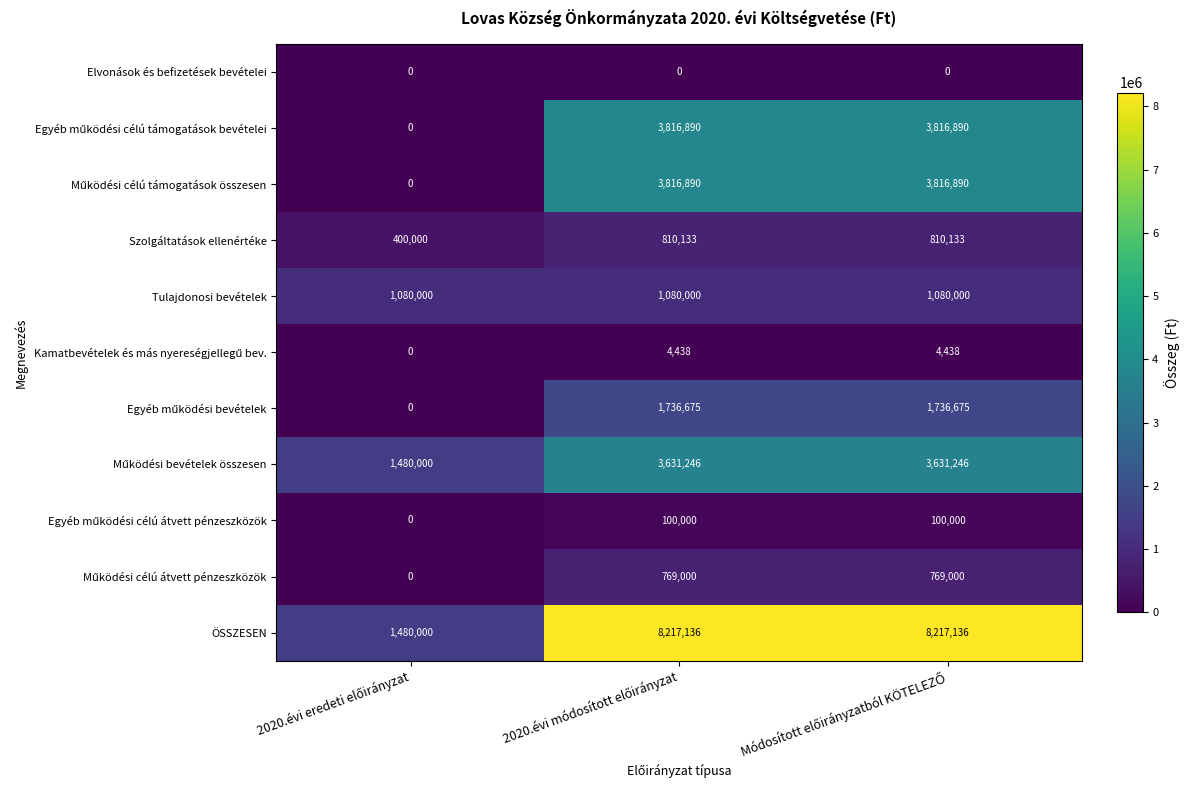

What is the sum of the Egyéb működési bevételek values at 2020.évi eredeti előirányzat and 2020.évi módosított előirányzat?

1736675